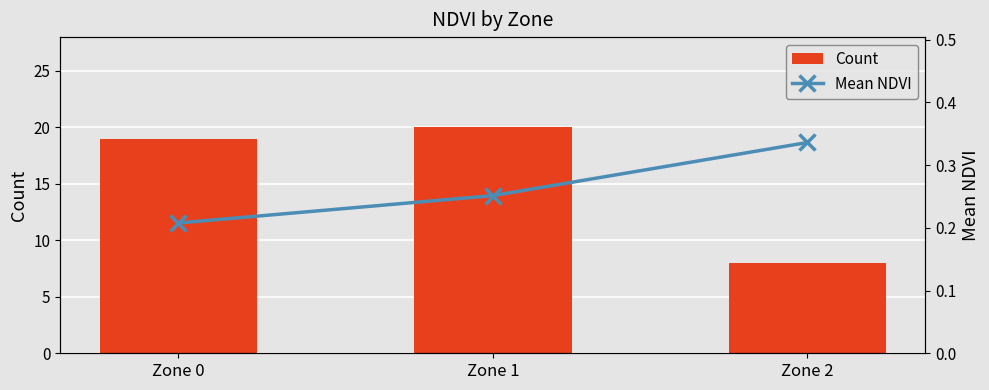

Is the value of Count at Zone 2 greater than the value of Mean NDVI at Zone 1?

Yes